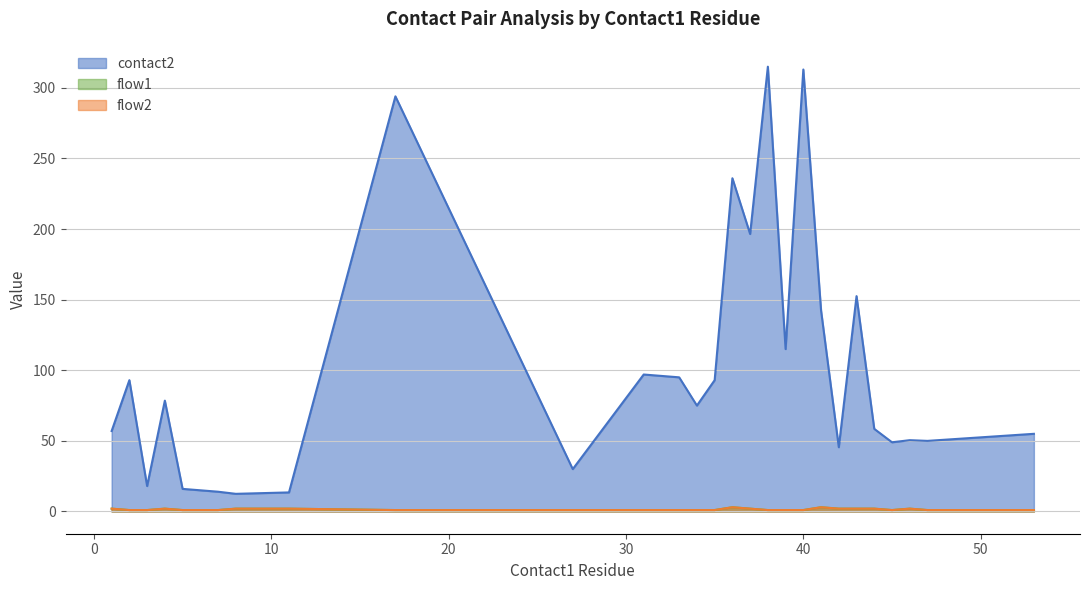

What is the approximate value of flow2 at 46?

1